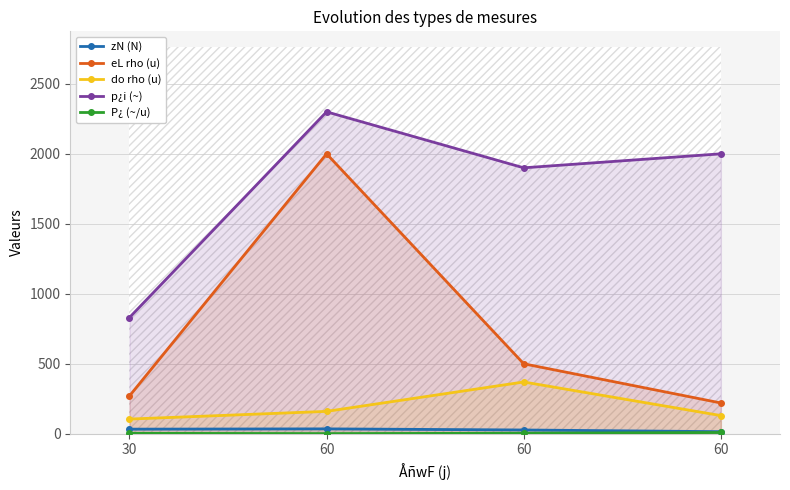

Which series has the widest spread of values?

eL rho (u)